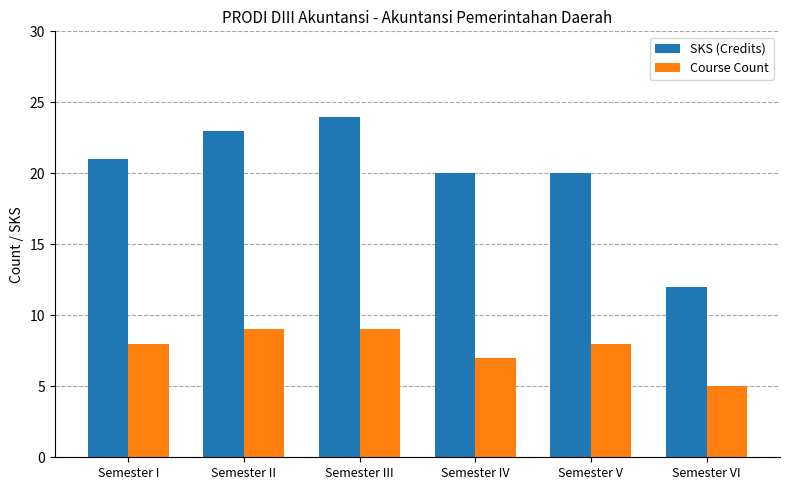

Rank the series at Semester V from highest to lowest value.

SKS (Credits), Course Count